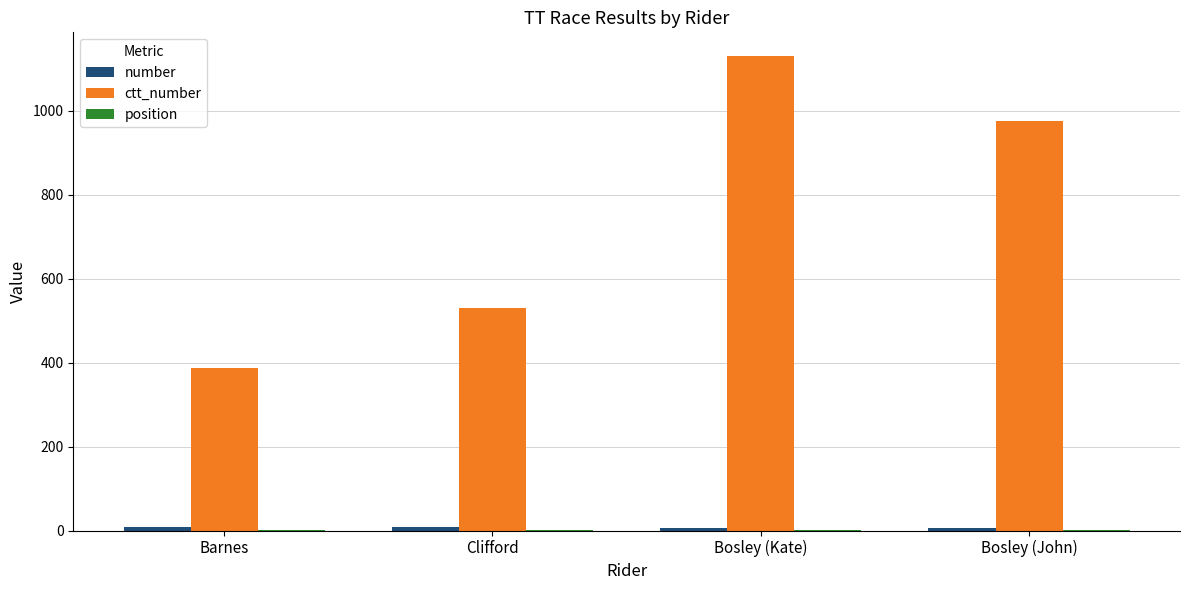

At which category does the chart reach its peak across all series?

Bosley (Kate)